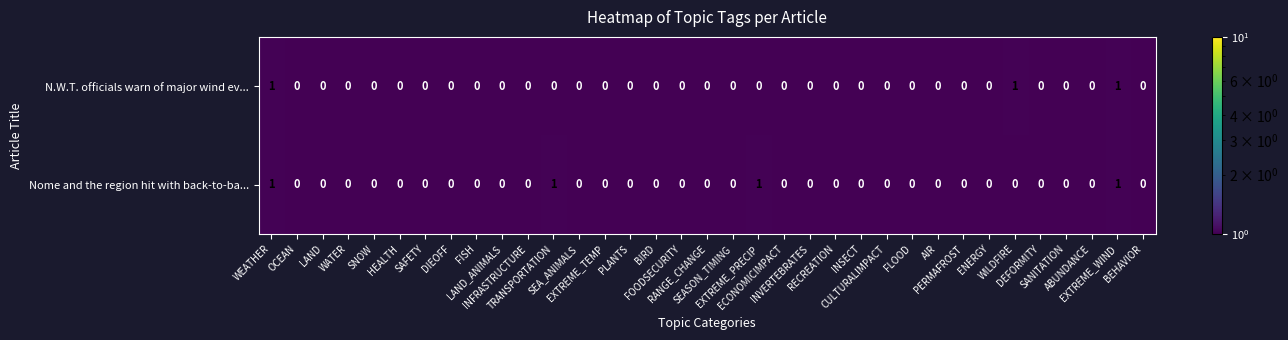

How many N.W.T. officials warn of major wind ev... values are between 0 and 1?

35